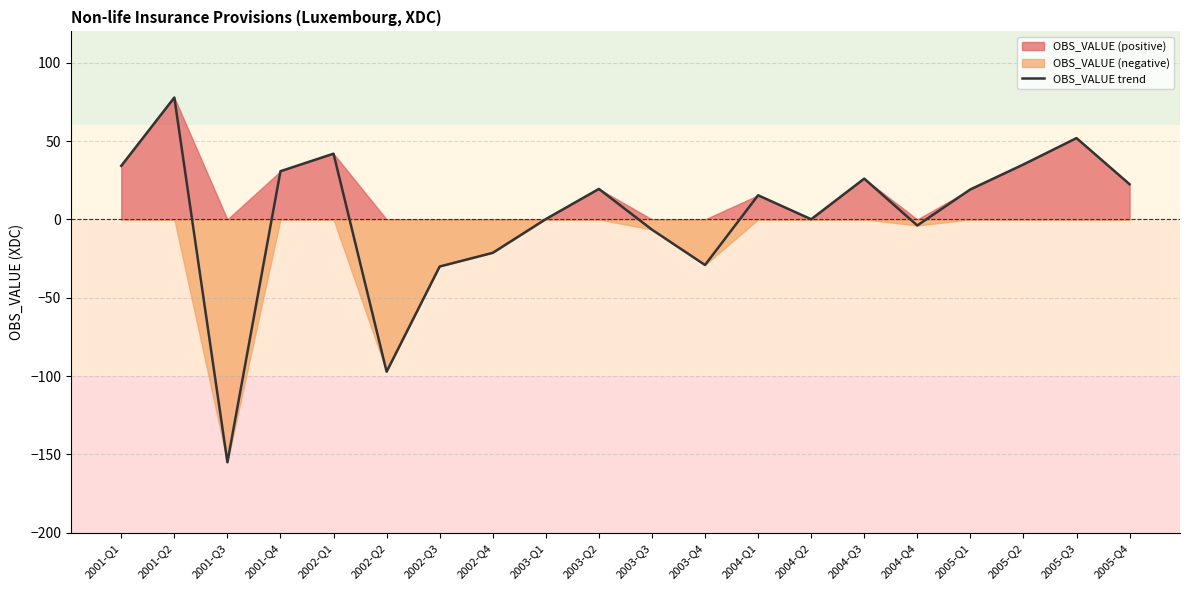

What is the average value?

1.6